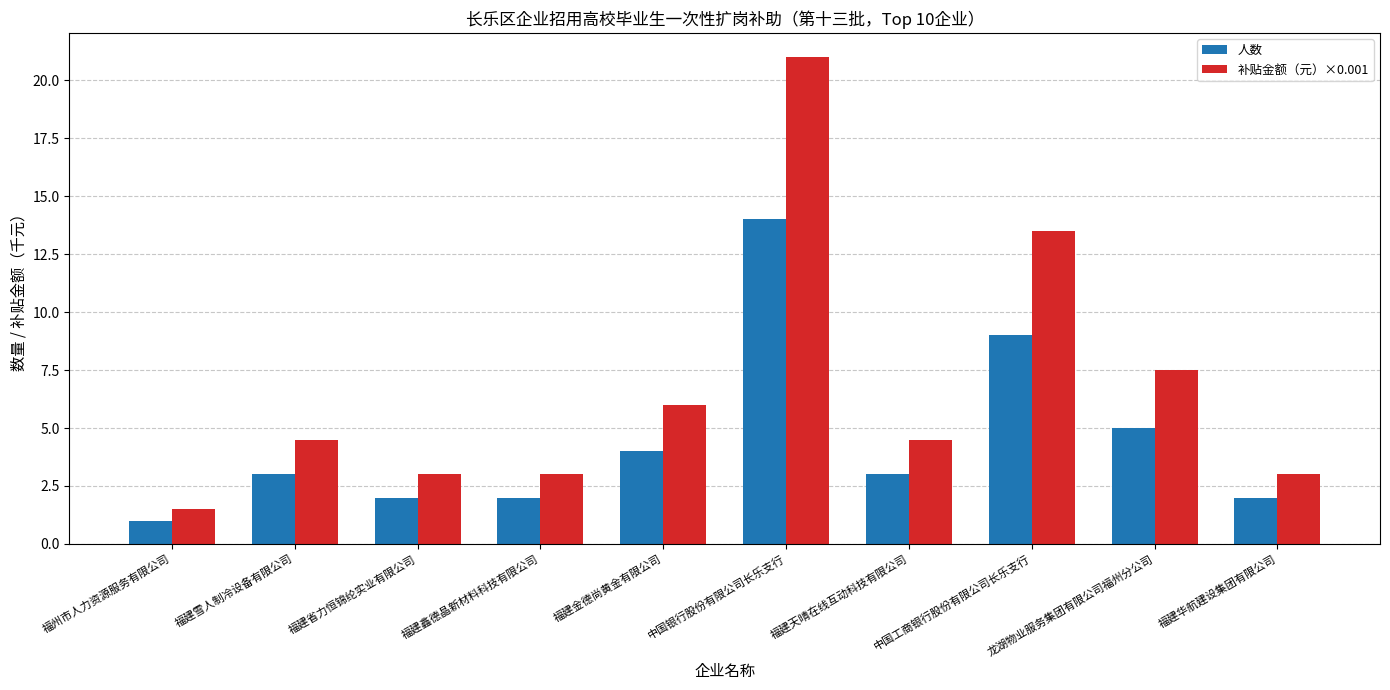

What value does the 补贴金额（元）×0.001 series have at 龙湖物业服务集团有限公司福州分公司?

7.5